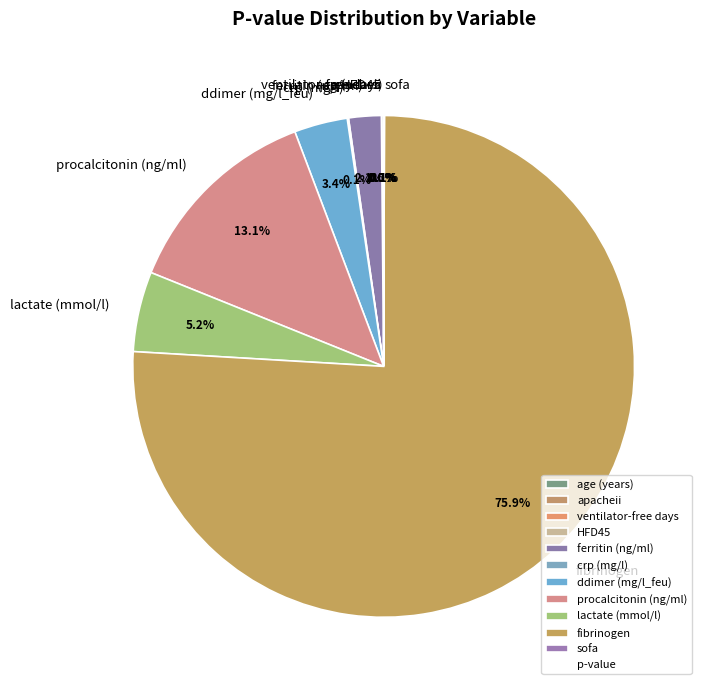

To the nearest percent, what is the difference between the lactate (mmol/l) and age (years) slice percentages?

5%